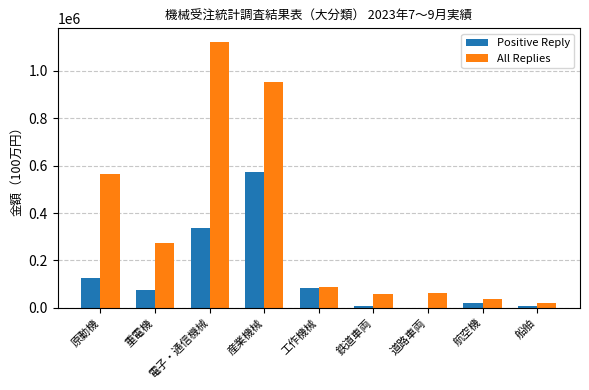

Which series has the largest range (max minus min)?

All Replies